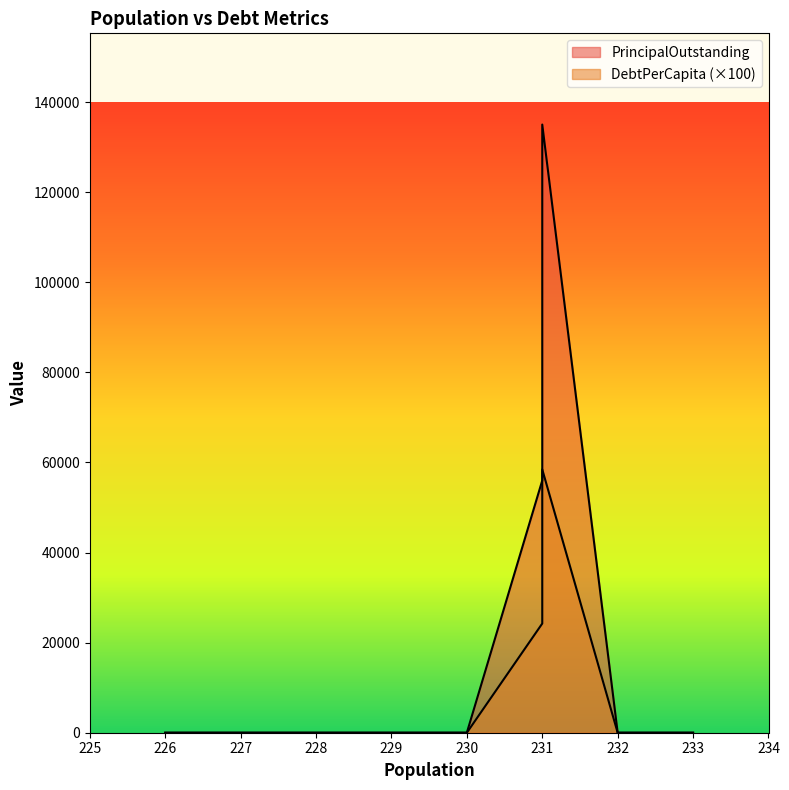

How many series are shown in this chart?

2